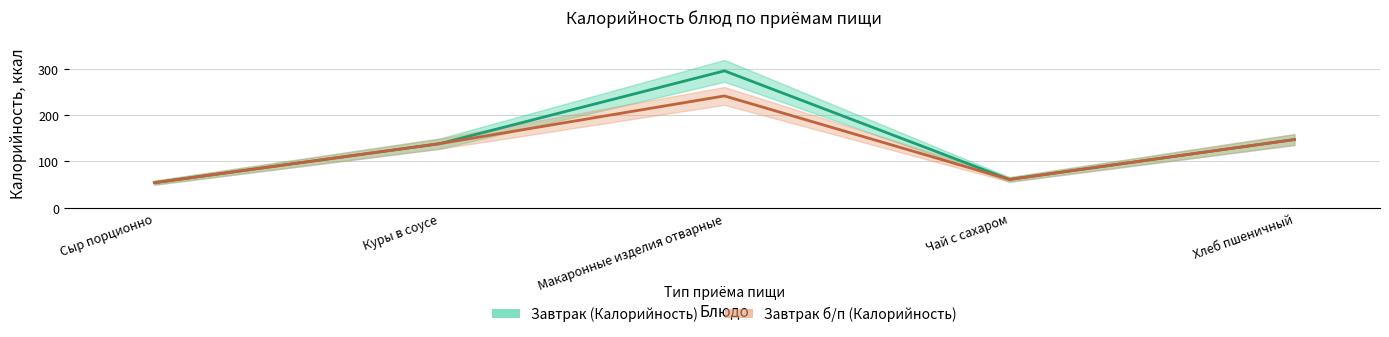

How many interior local peaks does the Завтрак б/п (Калорийность) series have?

1